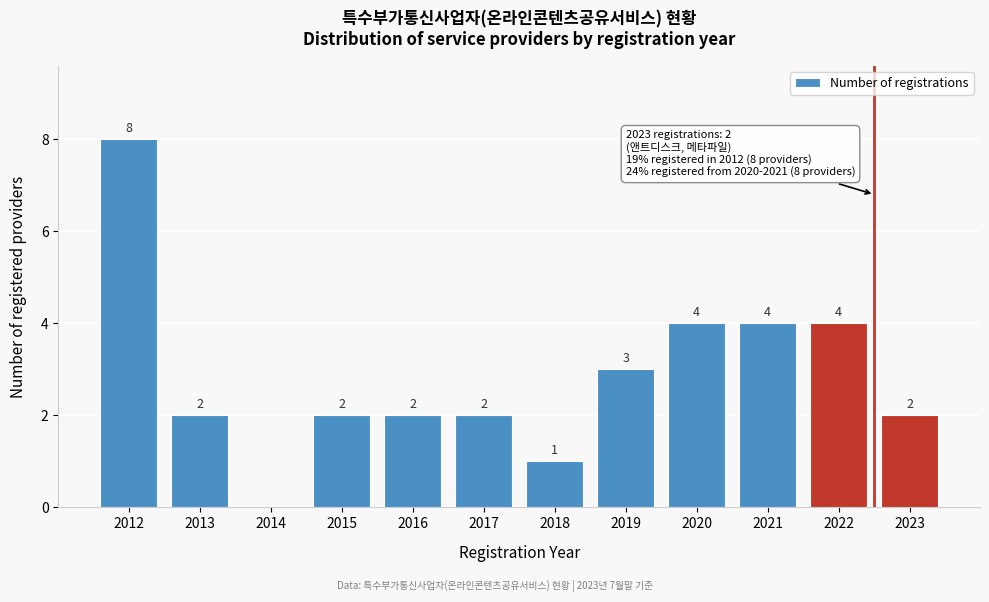

Reading left to right, extract all data points from this chart.

2012=8	2013=2	2014=0	2015=2	2016=2	2017=2	2018=1	2019=3	2020=4	2021=4	2022=4	2023=2